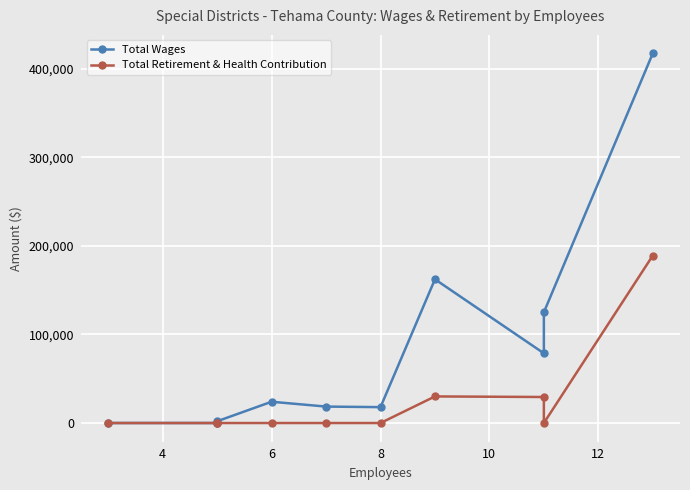

What is the highest value of the Total Wages series?

417112